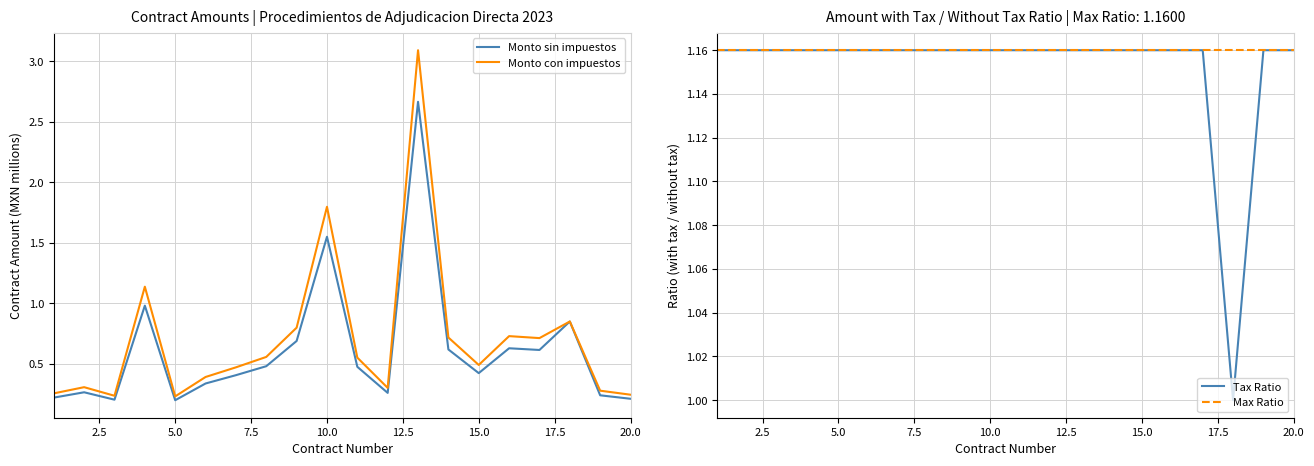

The value of Monto con impuestos at 5.0 is 0.2. True or false?

True